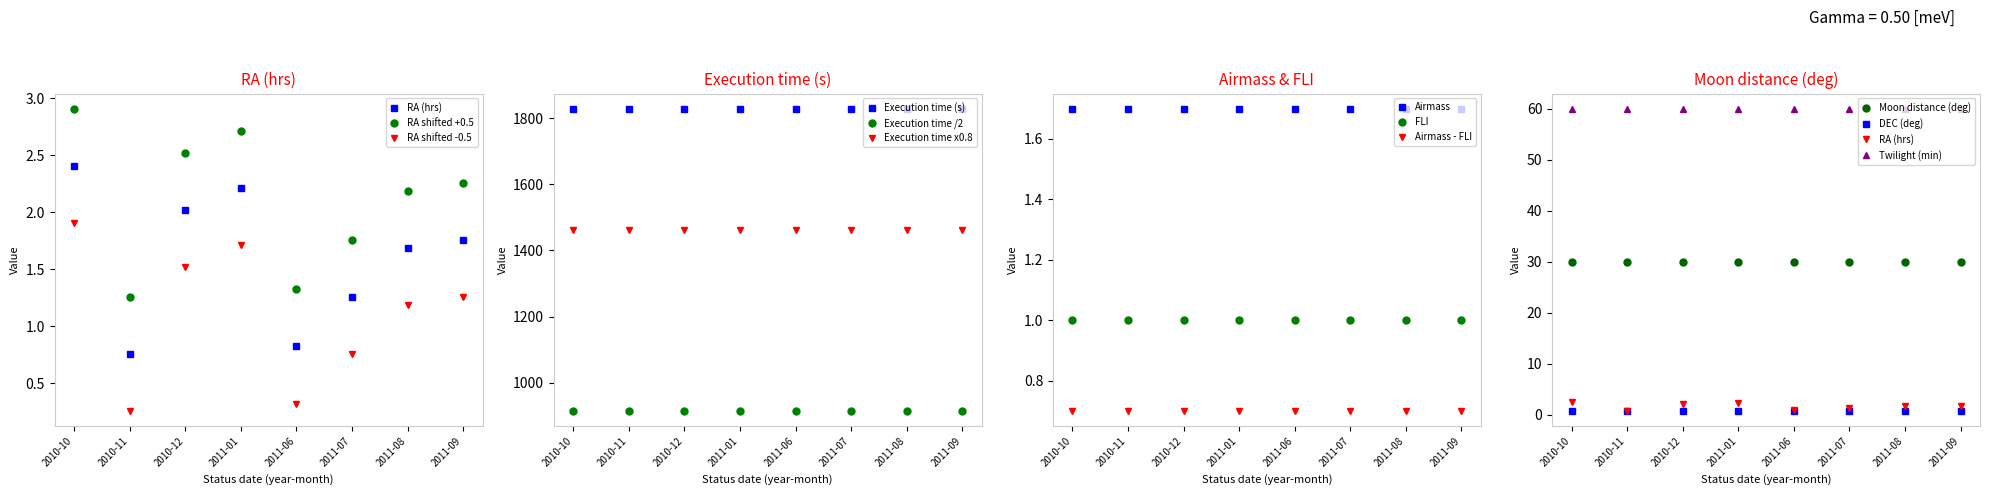

What is the value of the Execution time x0.8 point at the 4th from the left?

1463.2